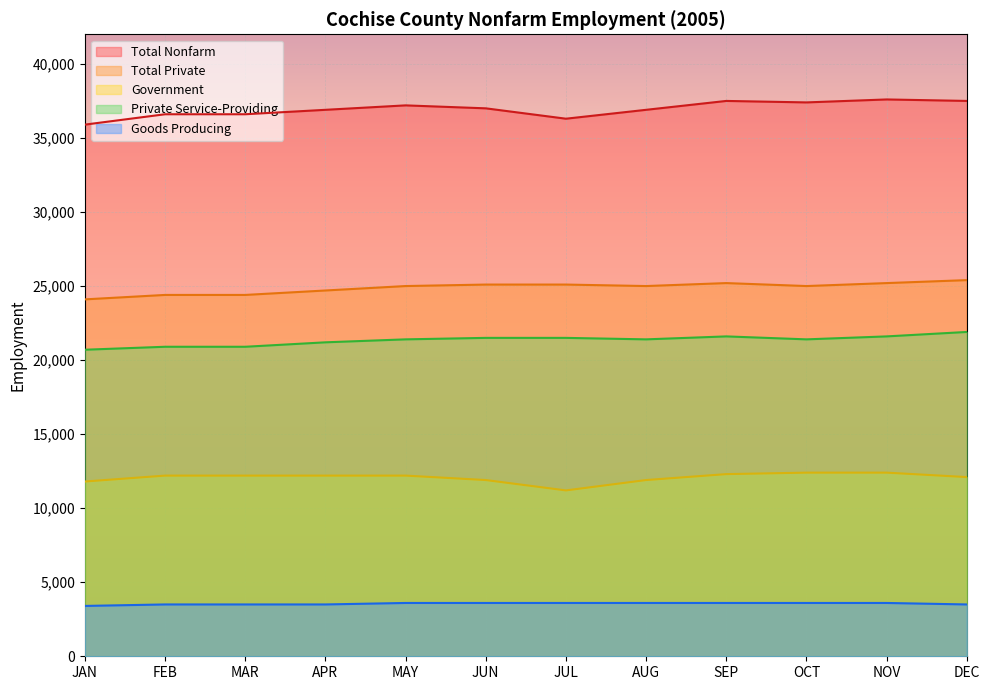

At which category is the sum across all series the highest?

NOV